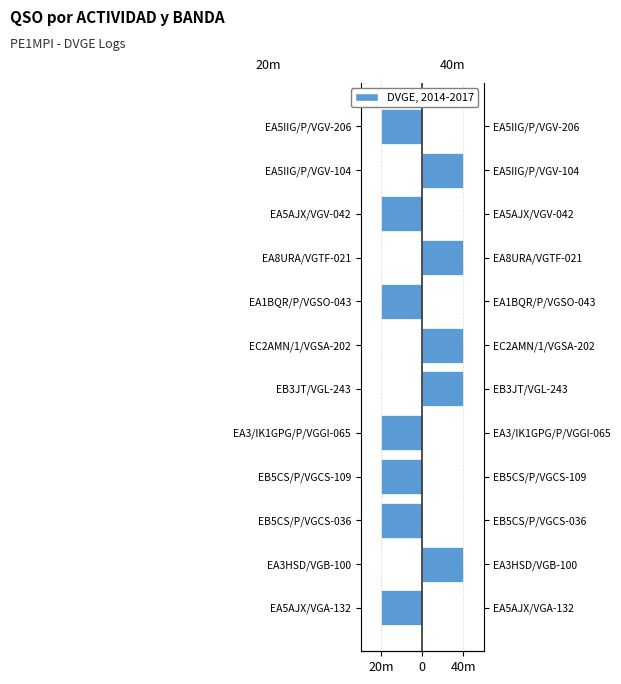

At how many categories does at least one series exceed 0?

5